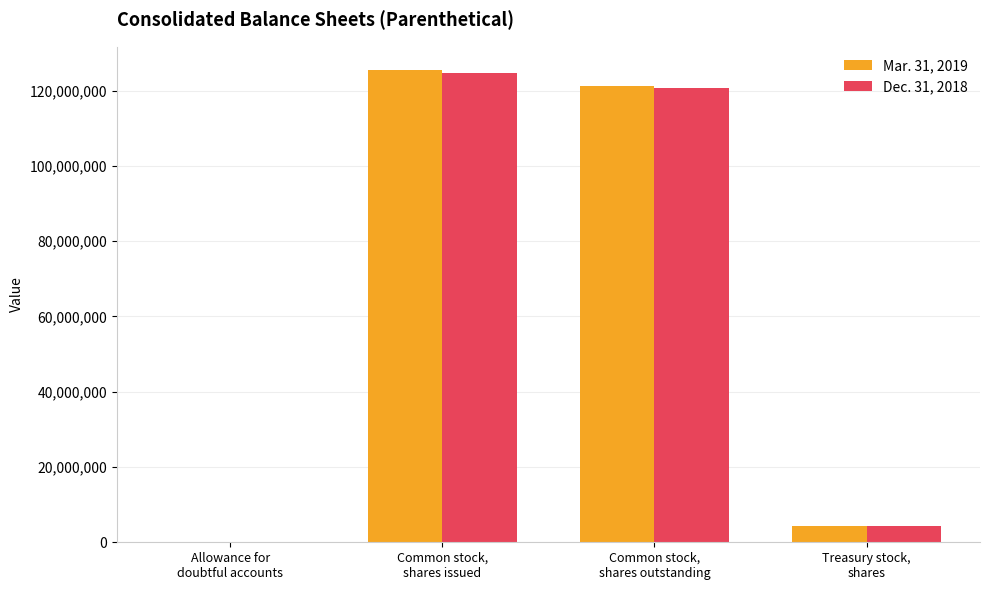

What is the greatest value displayed?

125397214